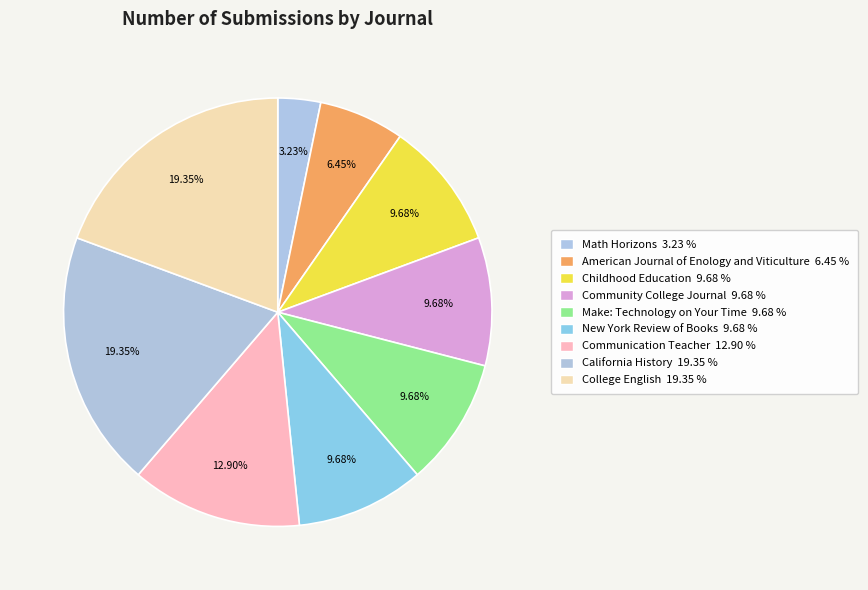

What percentage is the American Journal of Enology and Viticulture slice, to the nearest percent?

6%